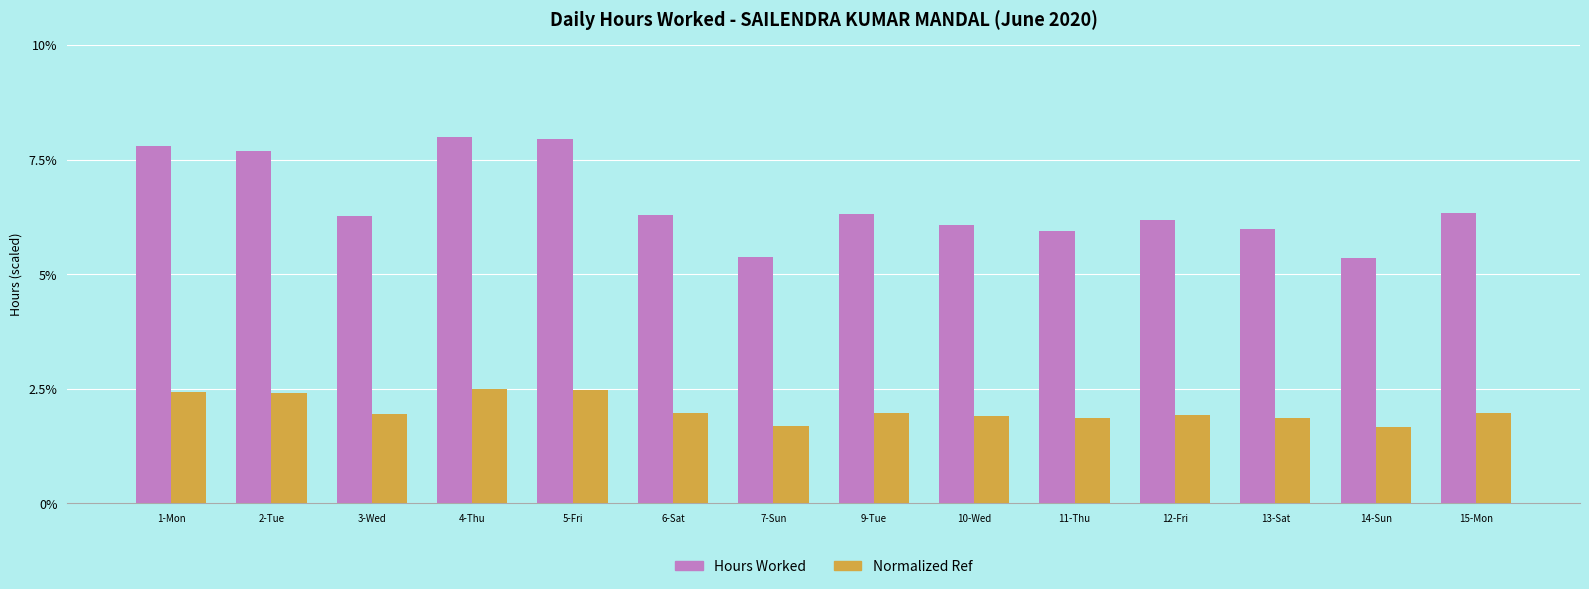

Is the value of Normalized Ref at 14-Sun greater than the value of Hours Worked at 12-Fri?

No